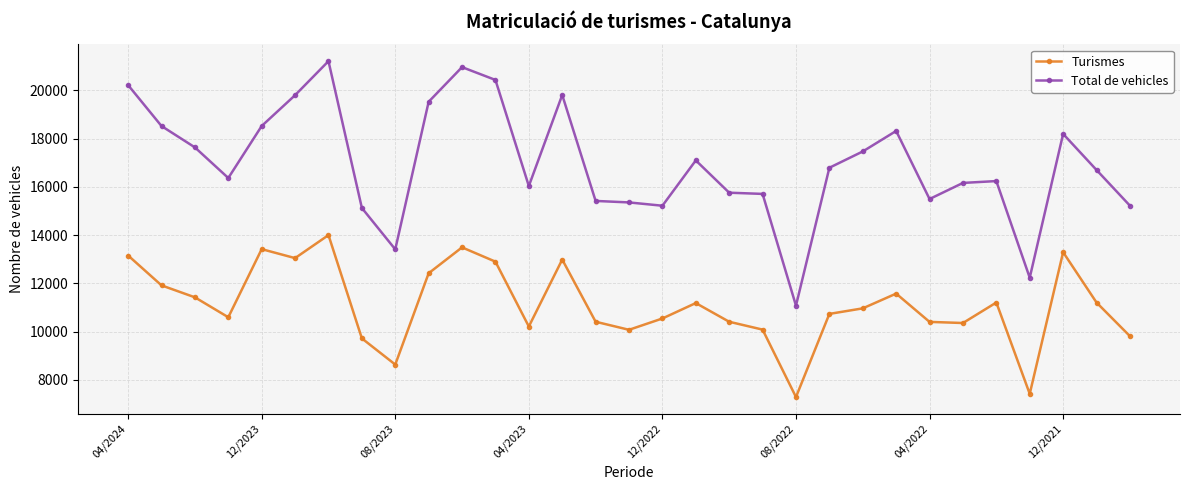

What is the difference between the second highest and minimum values in the Turismes series?

6204